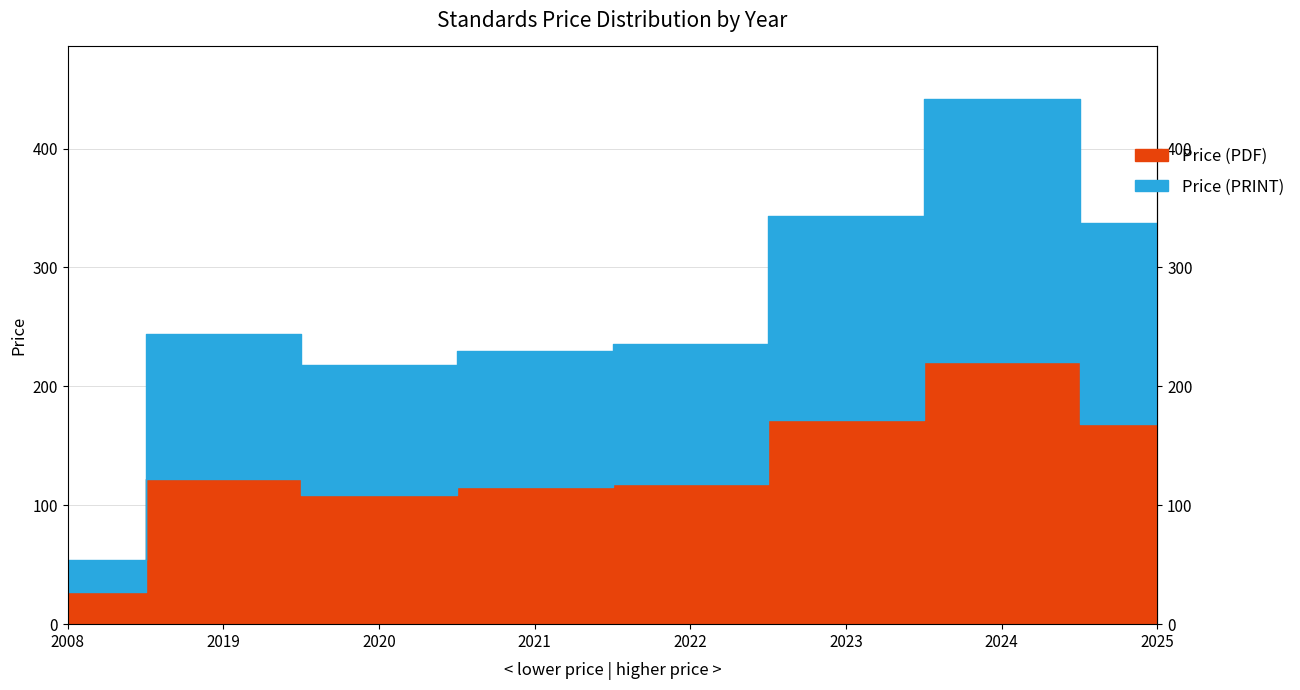

How many lines are shown in the chart?

2